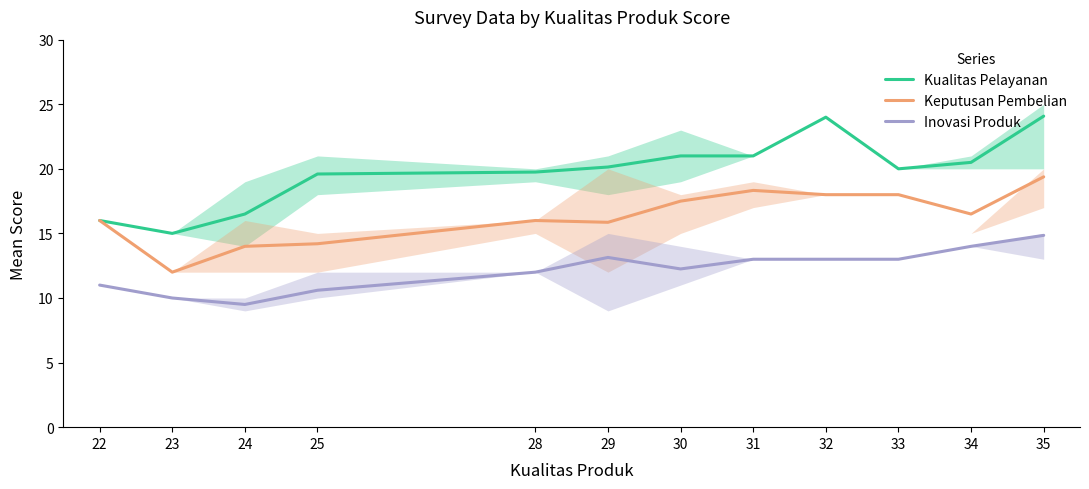

How many lines are shown in the chart?

3